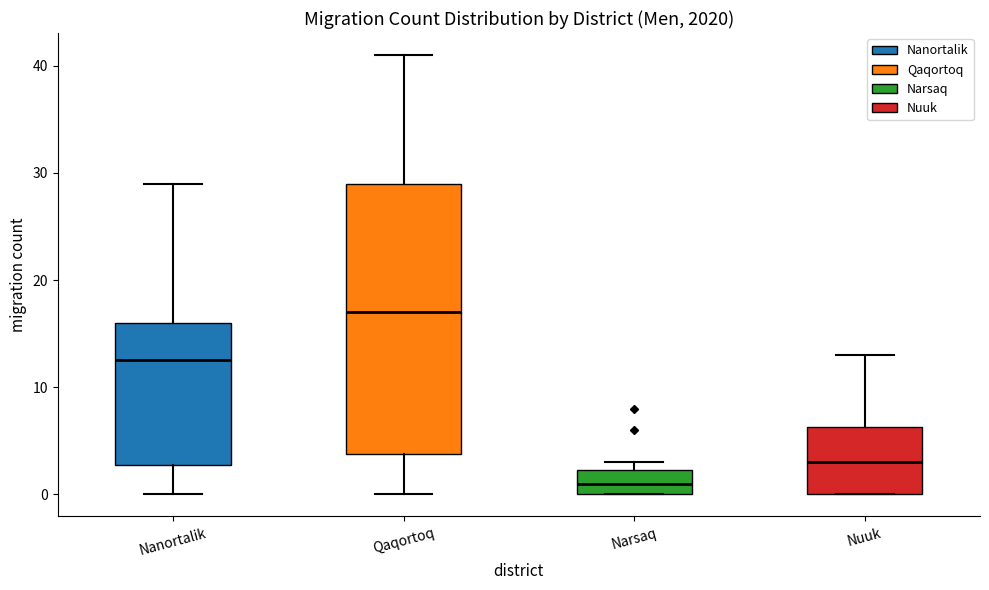

Reading left to right, read every box against the y-axis: the position of its median line, the range the box covers, and the ends of its whiskers. The values are not printed on the chart, so give them approximately, as read against the axis.

Nanortalik: median 13, box 3 to 16, whiskers 0 to 29
Qaqortoq: median 17, box 4 to 29, whiskers 0 to 41
Narsaq: median 1, box 0 to 2, whiskers 0 to 3
Nuuk: median 3, box 0 to 6, whiskers 0 to 13